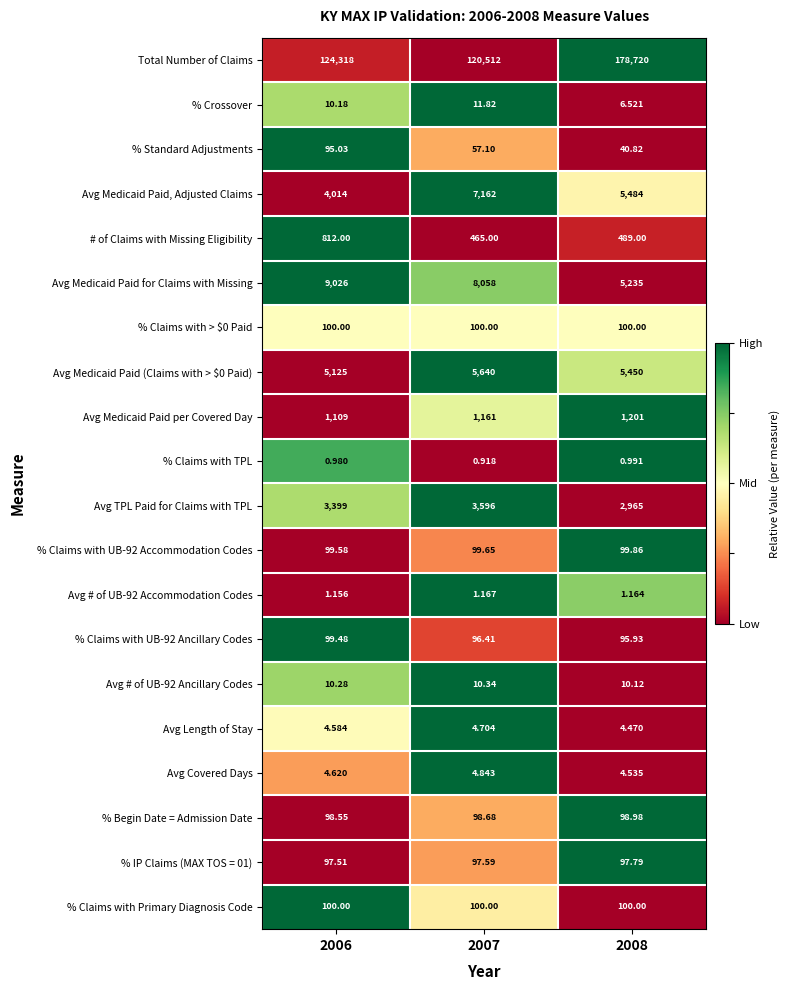

Which series has the largest total across all categories?

Total Number of Claims